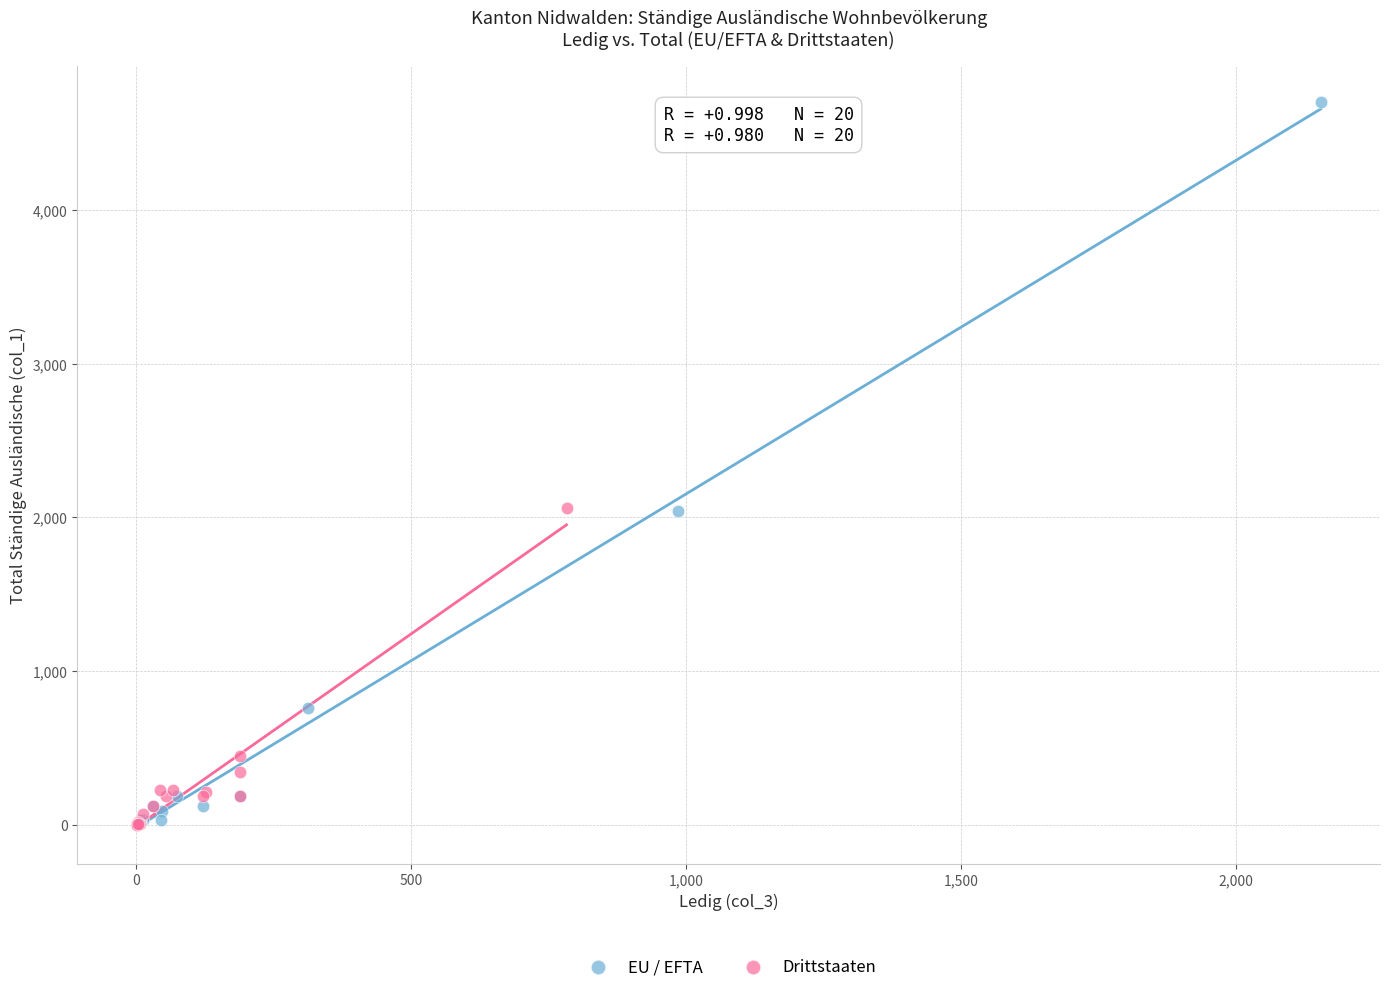

Which series contains the highest Y value?

EU / EFTA